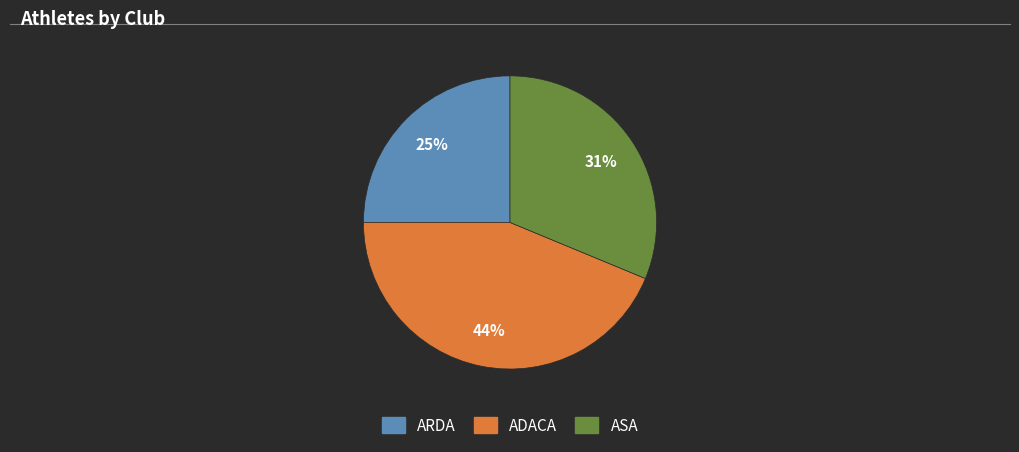

Is there a majority slice in this chart?

No